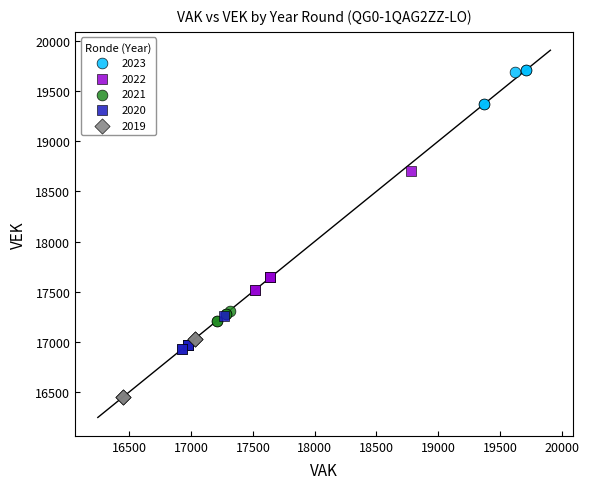

Which series has the largest Y range (max minus min)?

2022